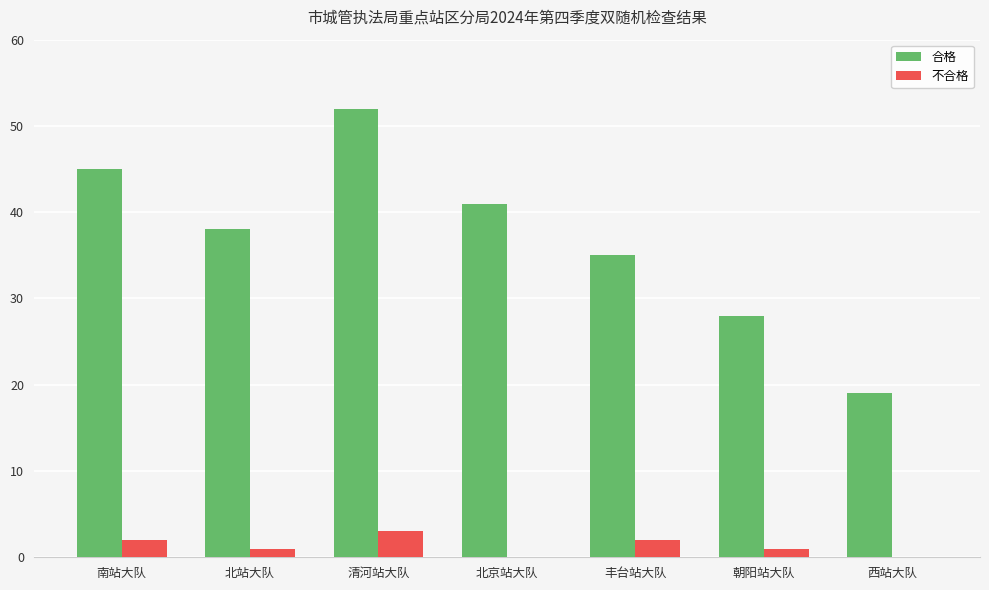

At which label is 合格 closest to 35?

丰台站大队